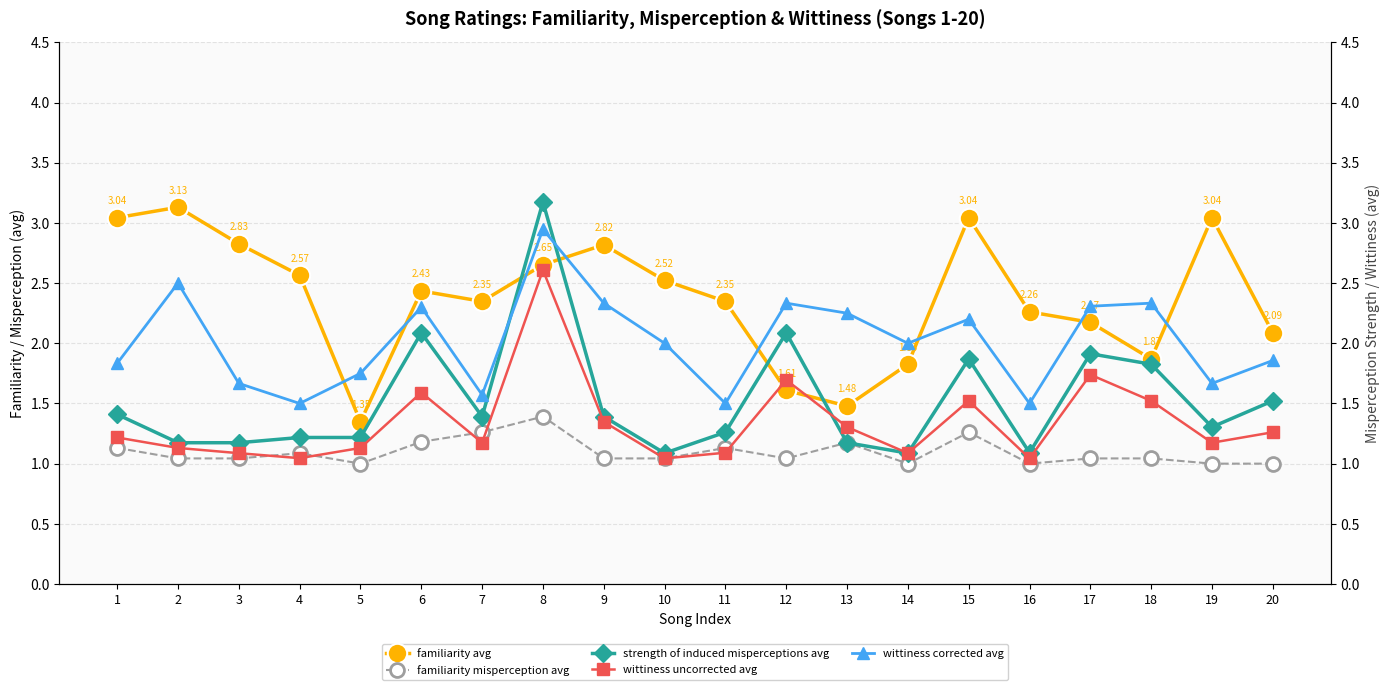

Rank the series by their maximum value, from lowest to highest.

familiarity misperception avg, wittiness uncorrected avg, wittiness corrected avg, familiarity avg, strength of induced misperceptions avg